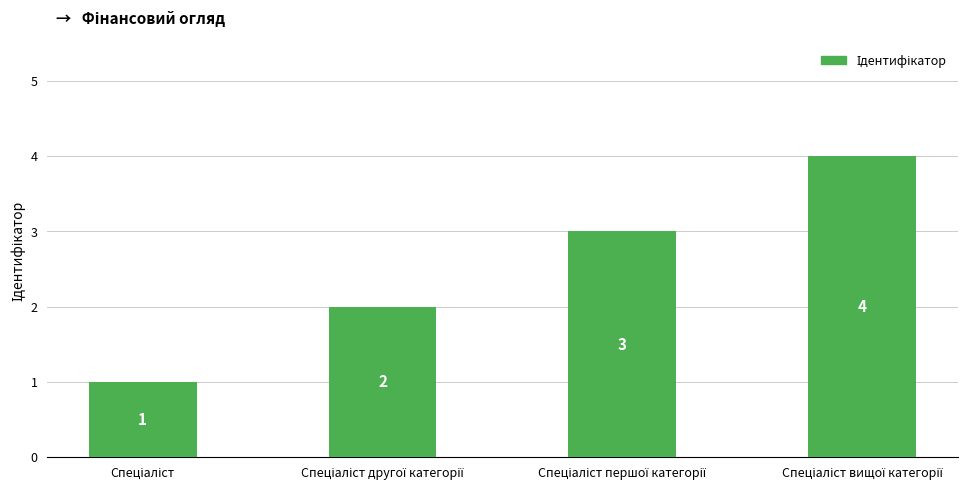

What is the greatest value displayed?

4